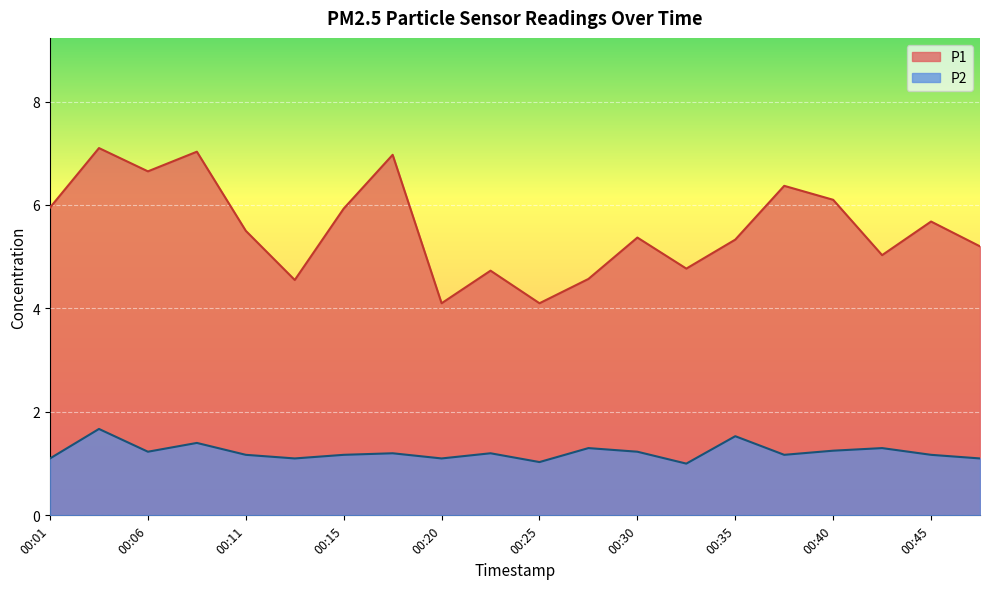

What is the minimum value for P2?

1.0